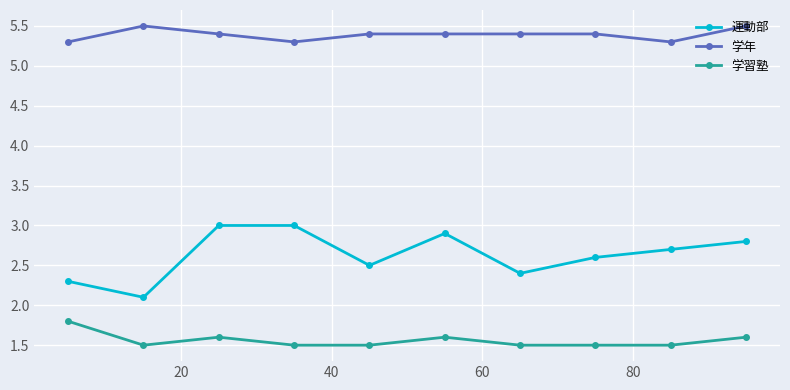

List the series in order of their overall mean, highest first.

学年, 運動部, 学習塾